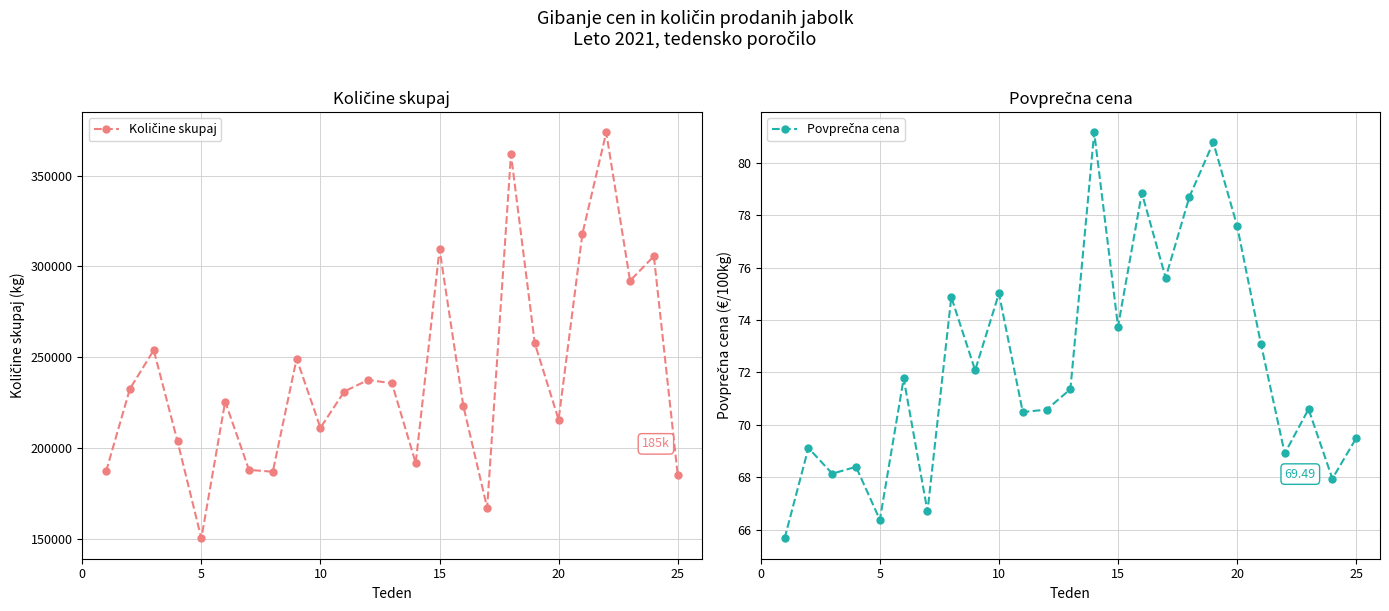

The Povprečna cena series shows 28.7 at 7. True or false?

False